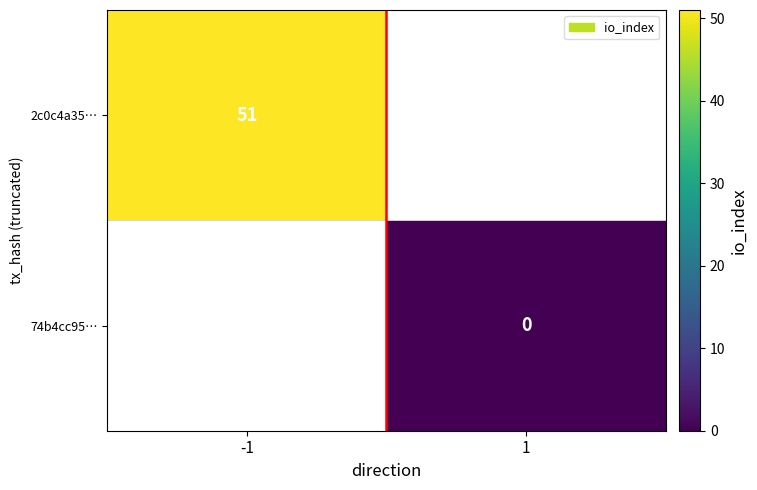

Is it true that 2c0c4a35… equals 88.9 at -1?

False